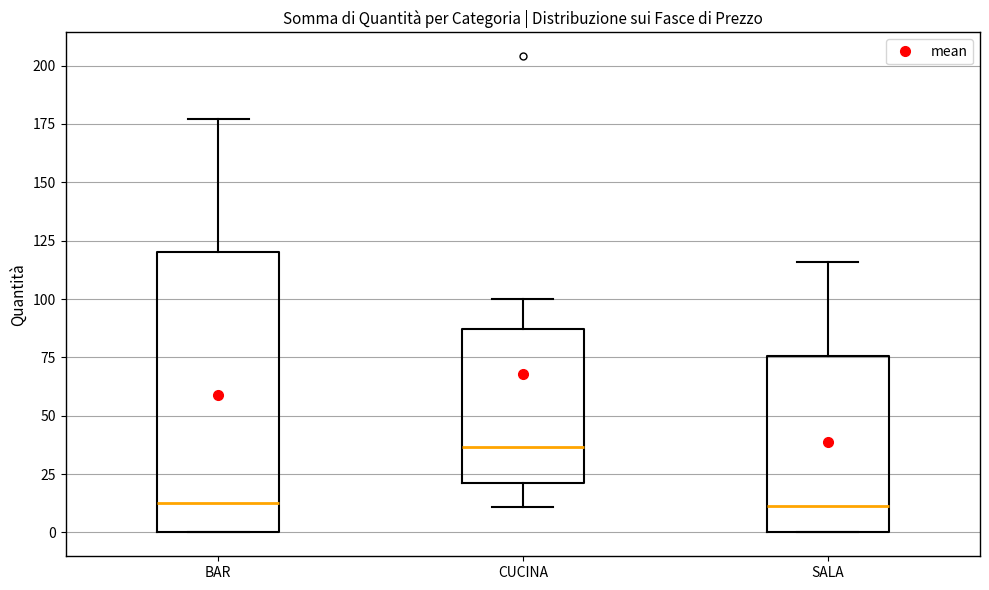

Comparing the boxes themselves (not the whiskers), which one is the tallest?

BAR